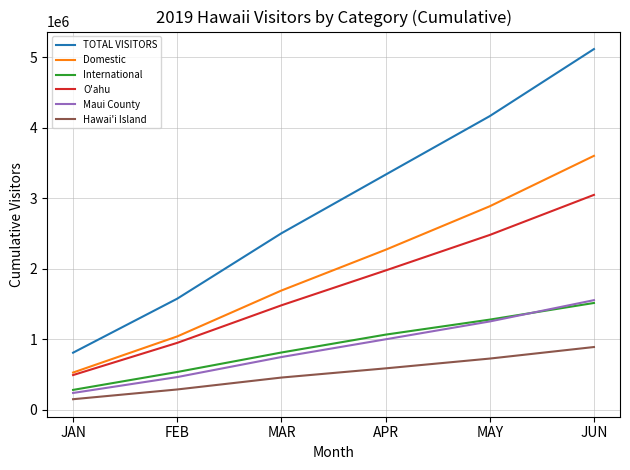

The O'ahu series shows 491940.5 at JAN. True or false?

True